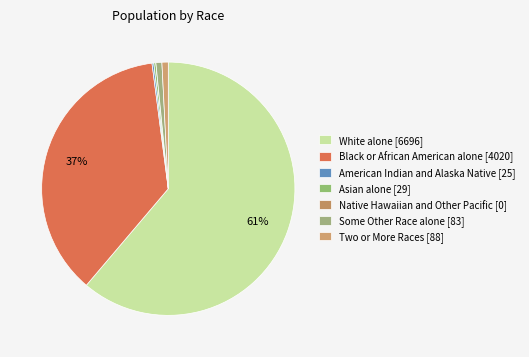

To the nearest percent, what is the combined percentage of White alone and Asian alone?

61%